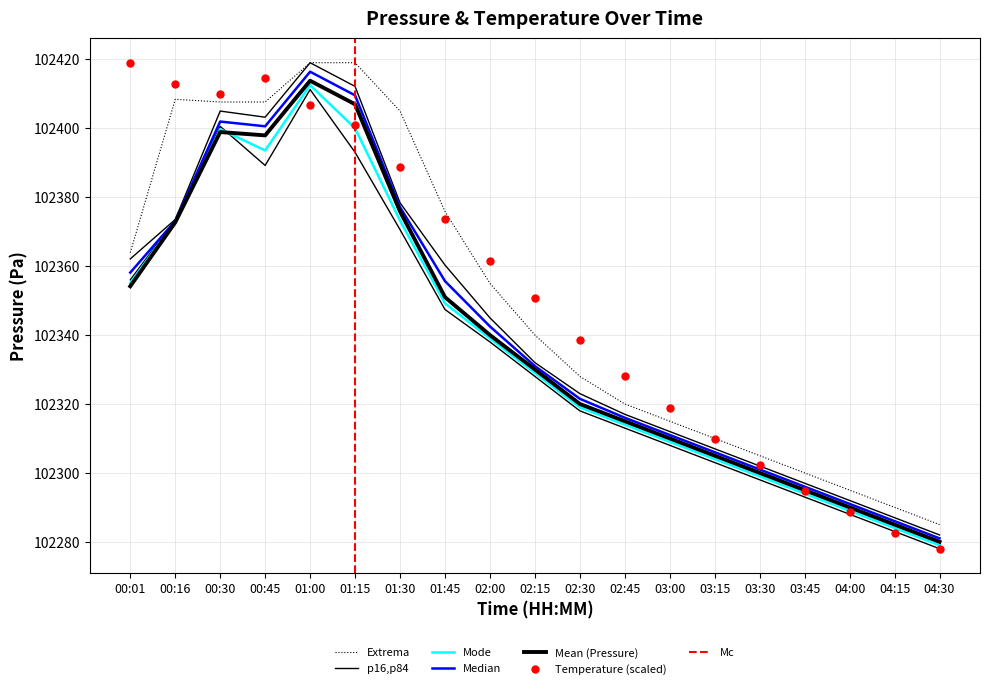

Which series has the largest range (max minus min)?

temperature